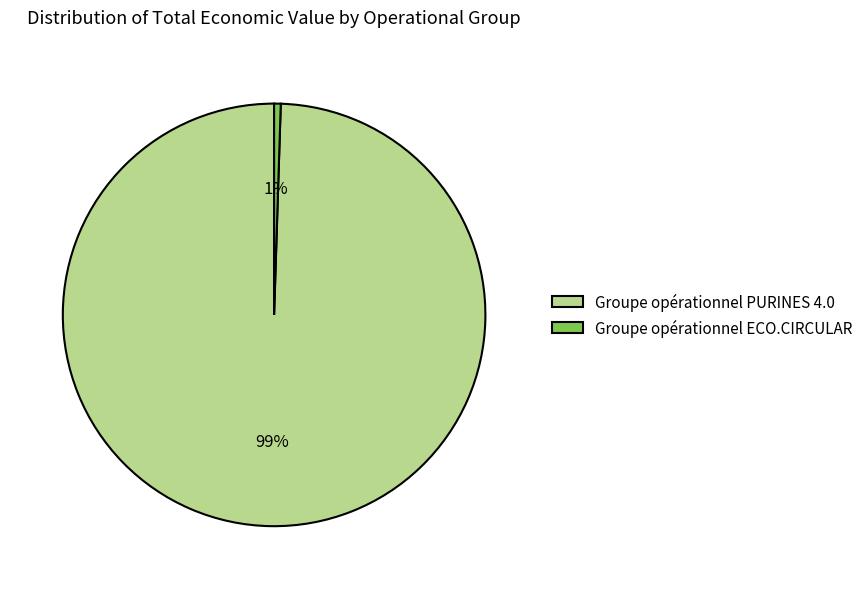

Is the sum of Groupe opérationnel PURINES 4.0 and Groupe opérationnel ECO.CIRCULAR greater than half?

Yes